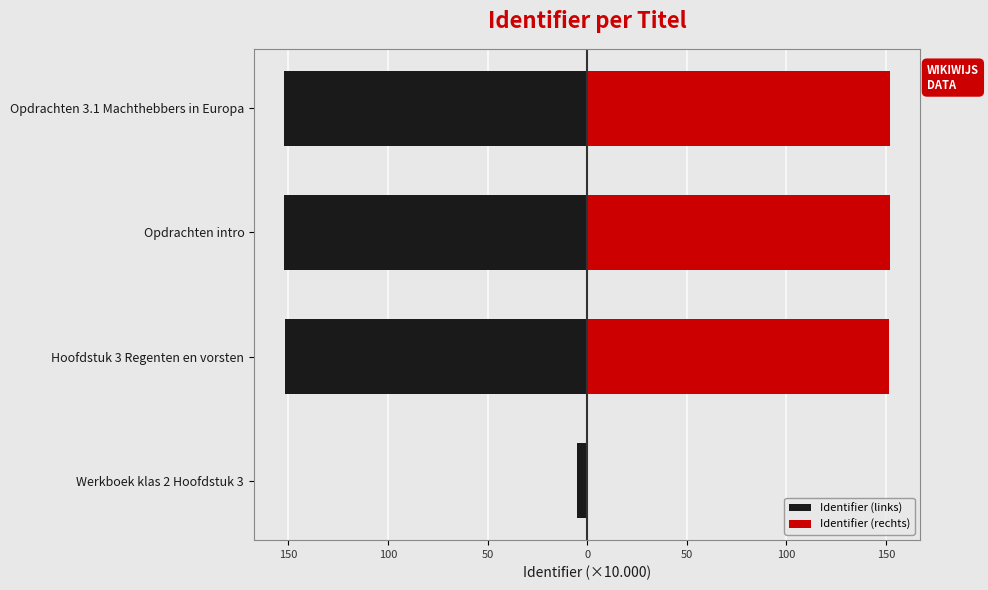

List the series in order of their peak value, lowest first.

Identifier (links), Identifier (rechts)